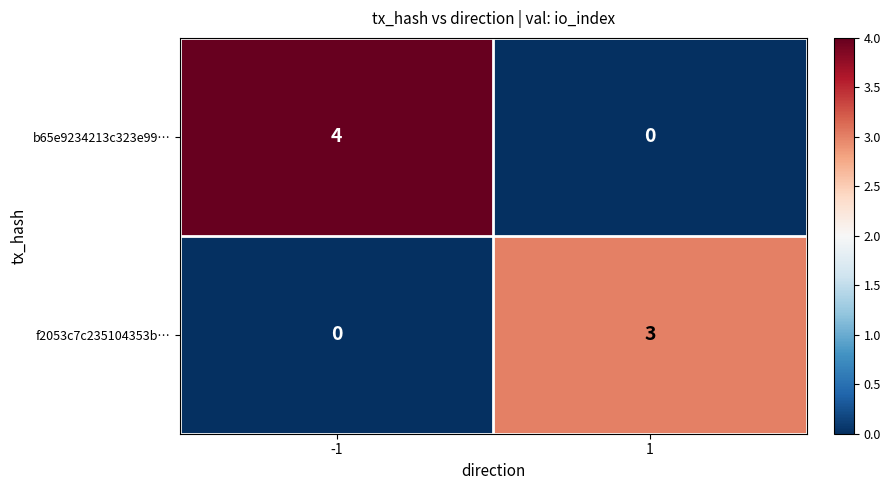

What is the spread (max minus min) of values at -1?

4